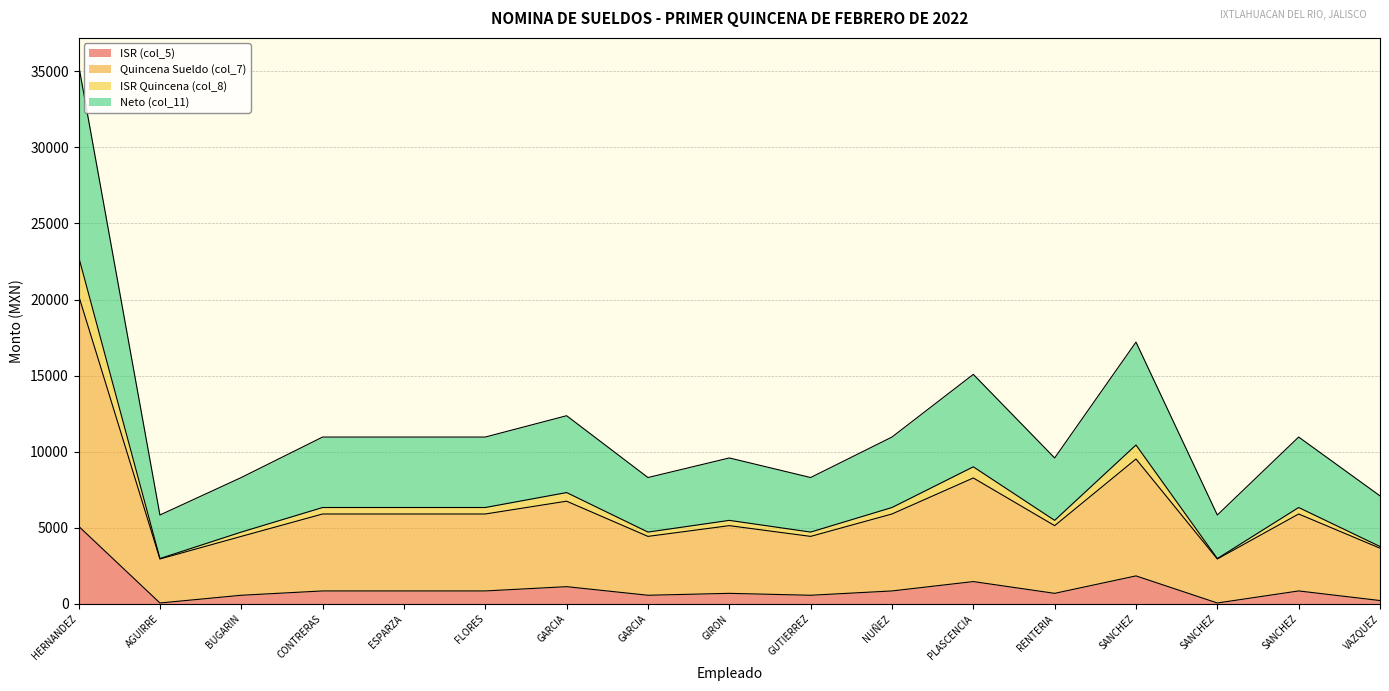

At which category does Quincena Sueldo (col_7) reach its first local valley?

AGUIRRE